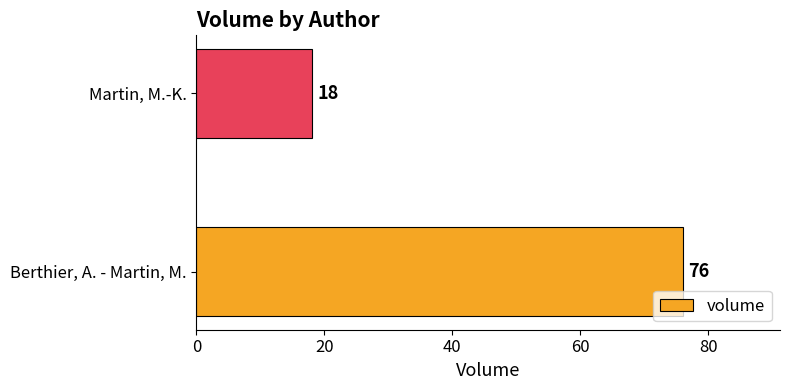

What is the smallest value displayed?

18